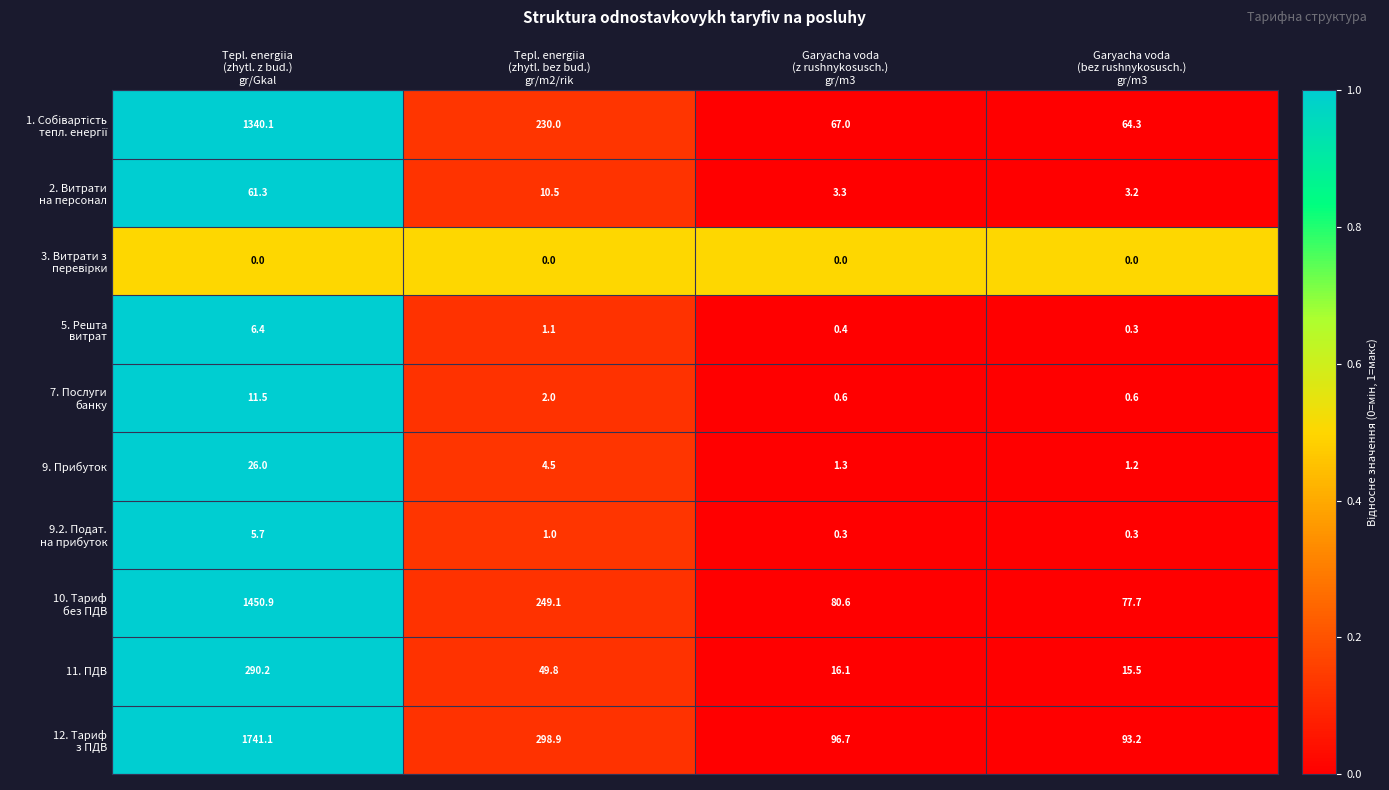

What is the greatest value displayed?

1741.1